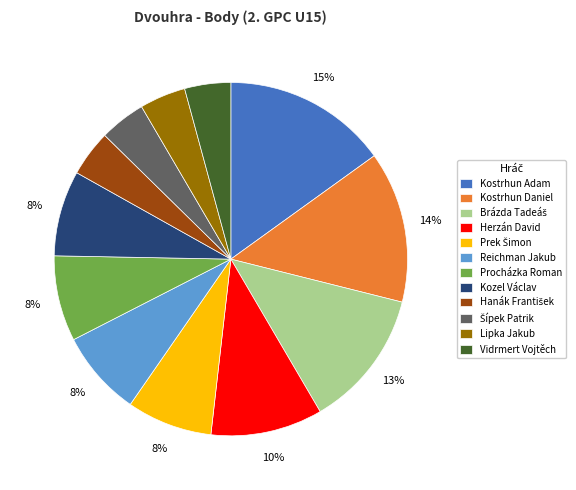

What is the ratio of the value at Reichman Jakub to the value at Herzán David?

0.8